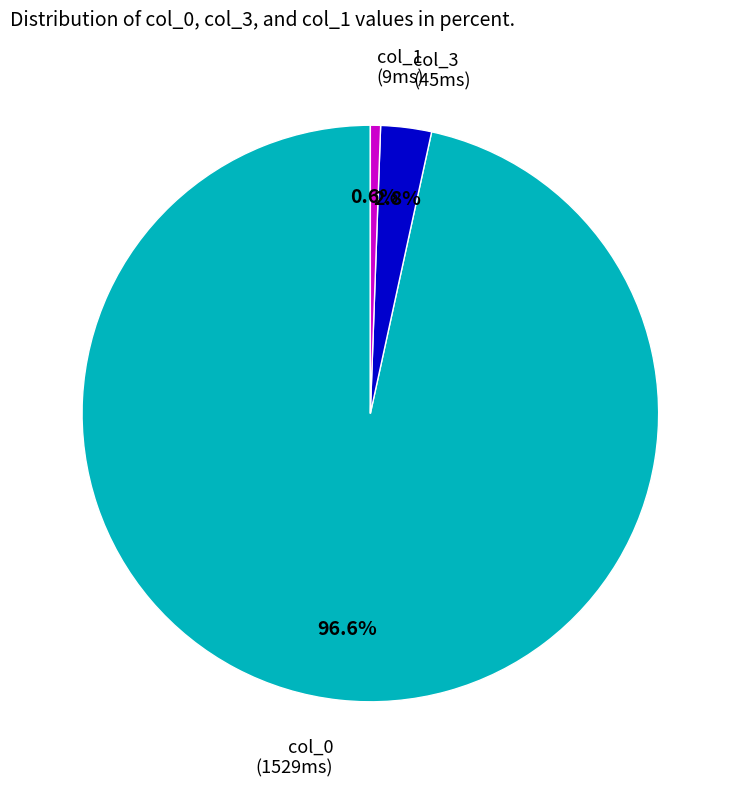

Is there any slice that represents more than half of the pie?

Yes